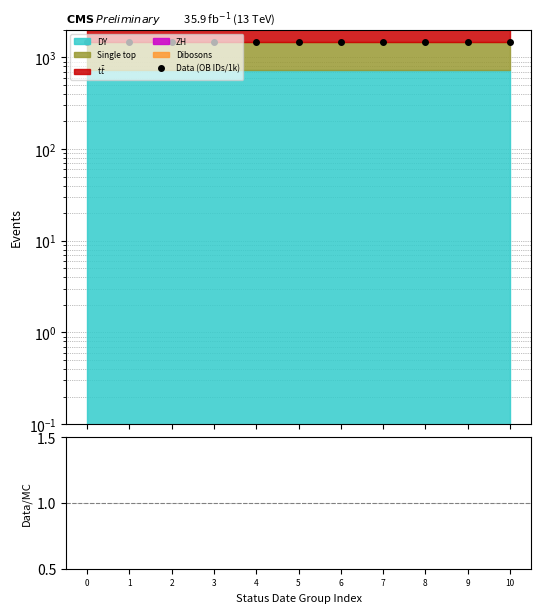

True or false: Data (OB IDs/1k) has more than 2 points higher than both neighbors.

False